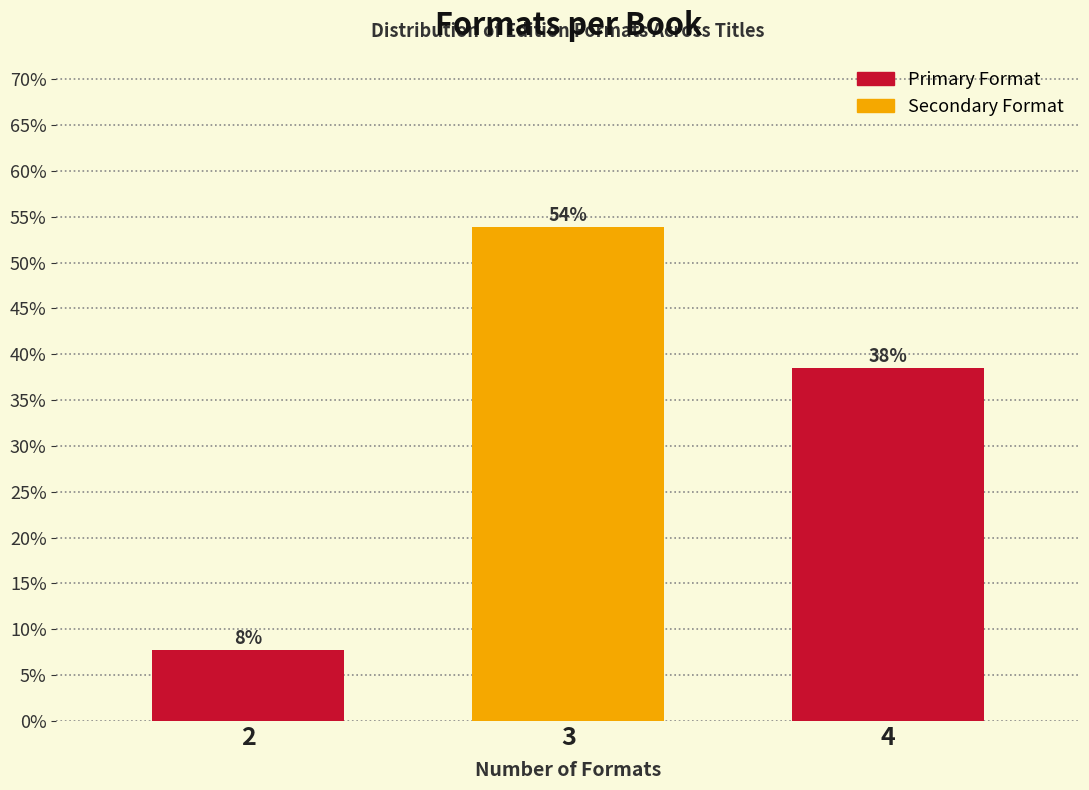

How many bars are there in total?

3